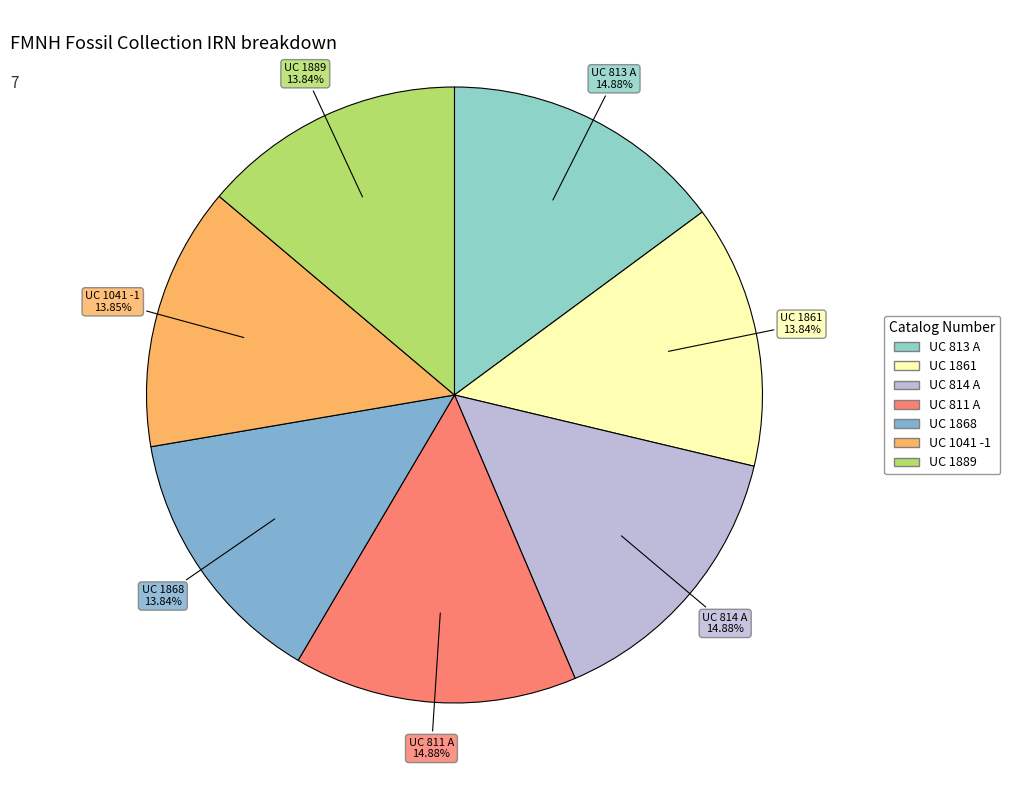

What percentage is the UC 1041 -1 slice, to the nearest percent?

14%